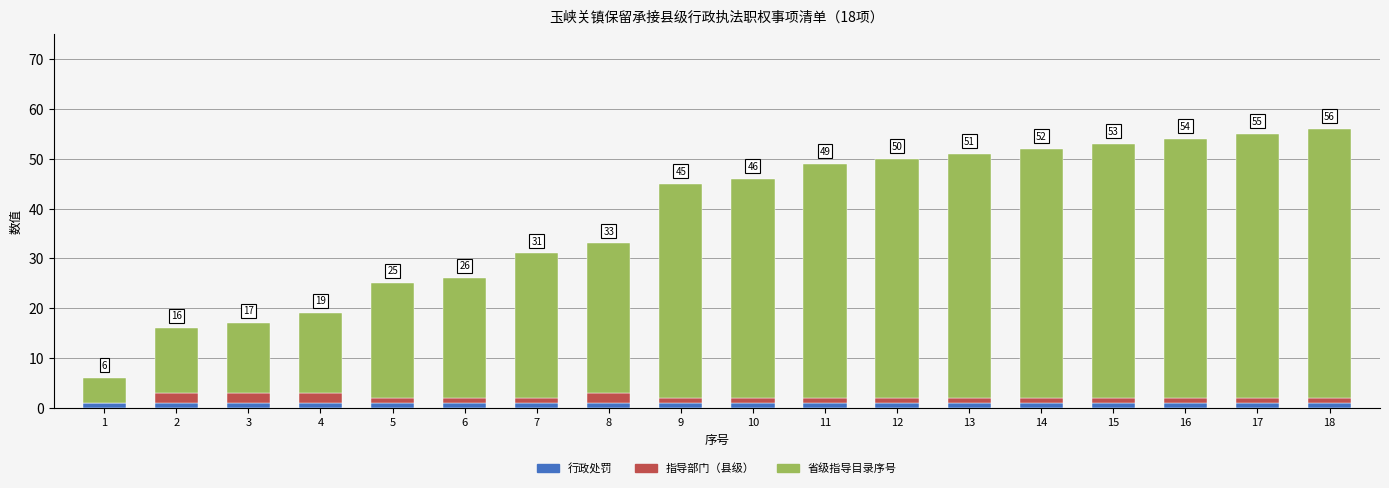

The 行政处罚 series shows 1 at 7. True or false?

True